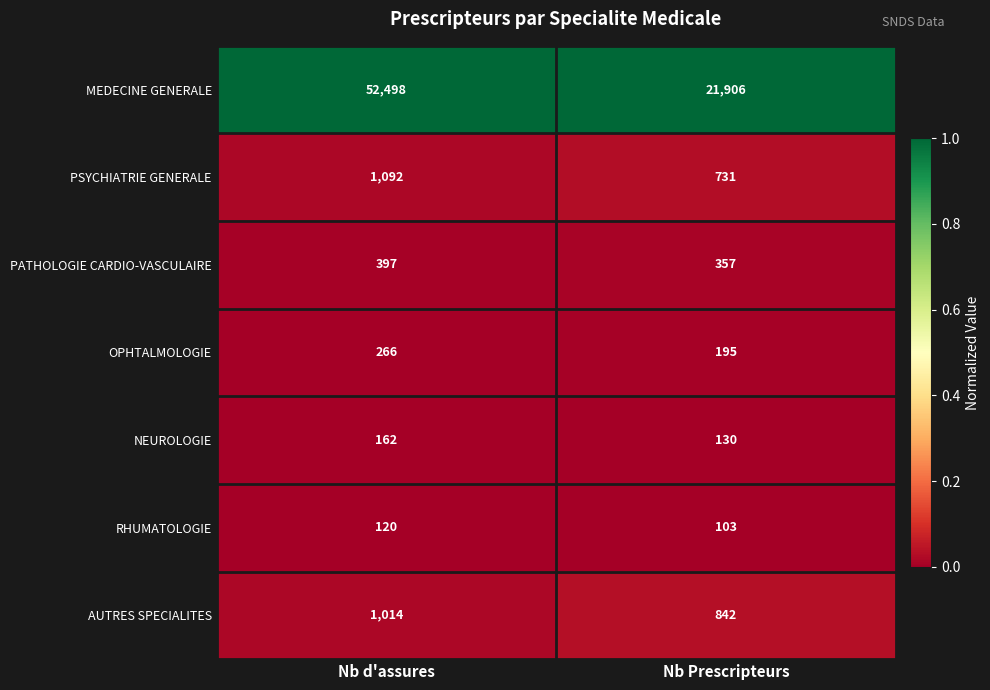

Which label corresponds to the largest value in the chart?

Nb d'assures